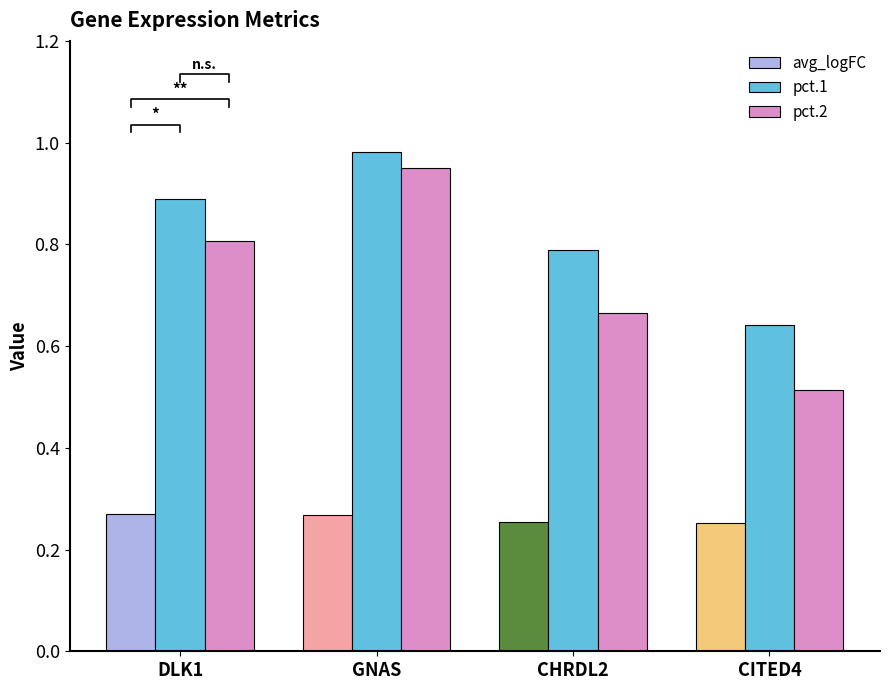

What is the difference between the pct.2 values at DLK1 and GNAS?

0.1